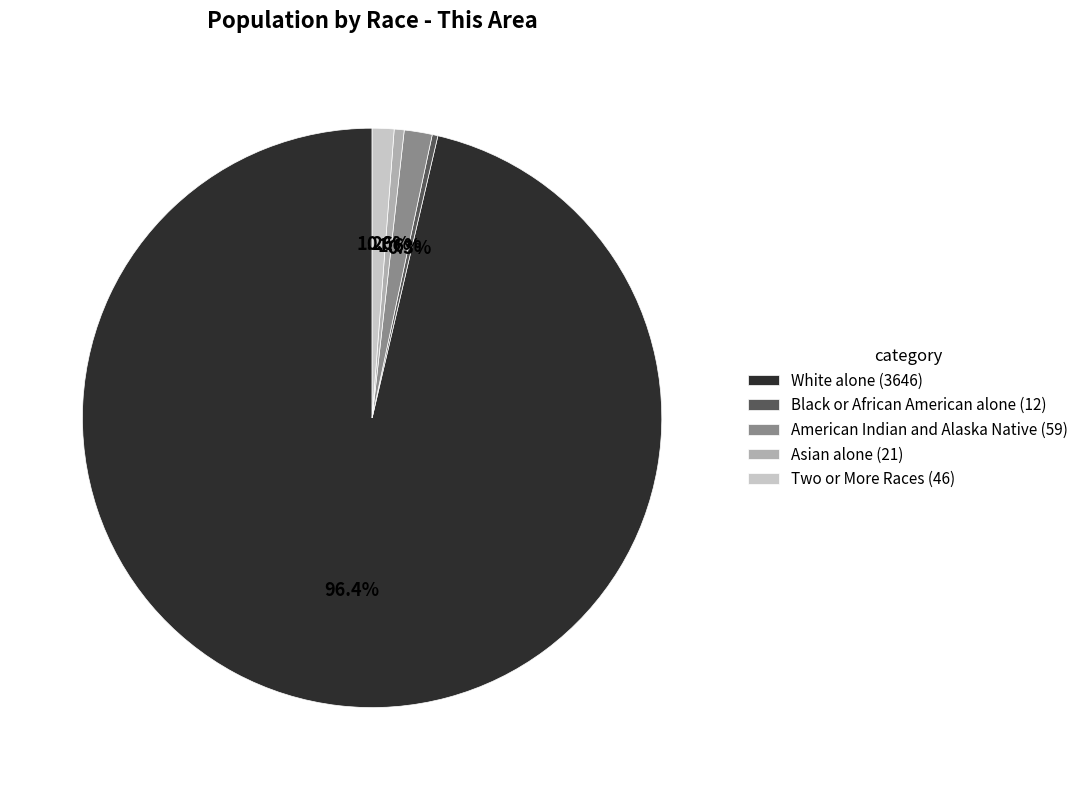

Is there any slice that represents more than half of the pie?

Yes